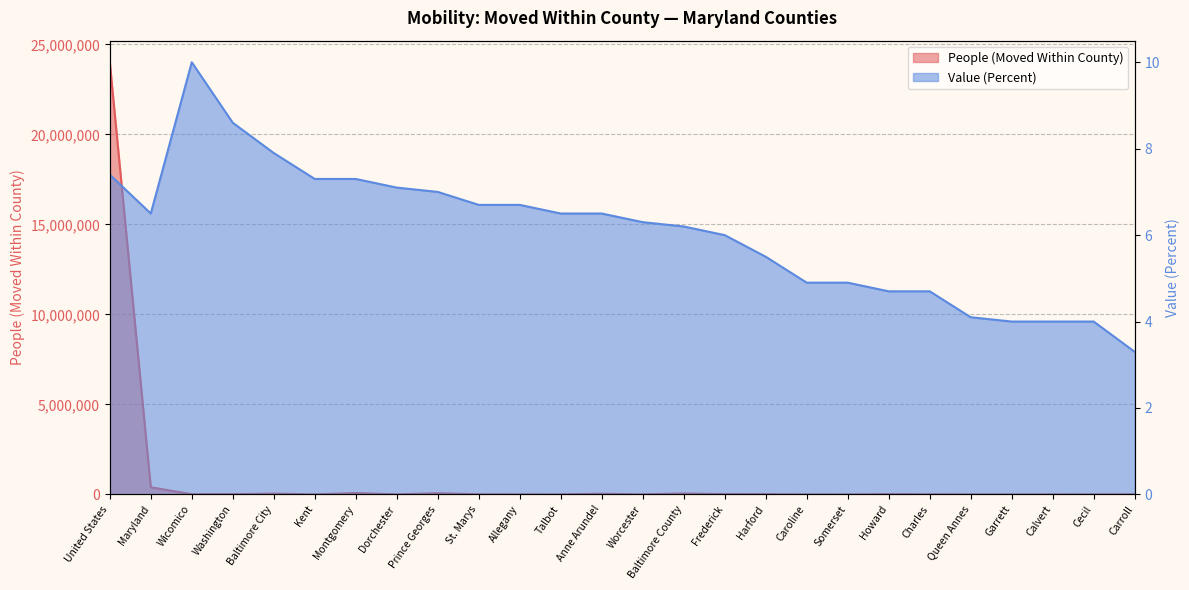

What is the maximum value shown in the chart?

24010542.0